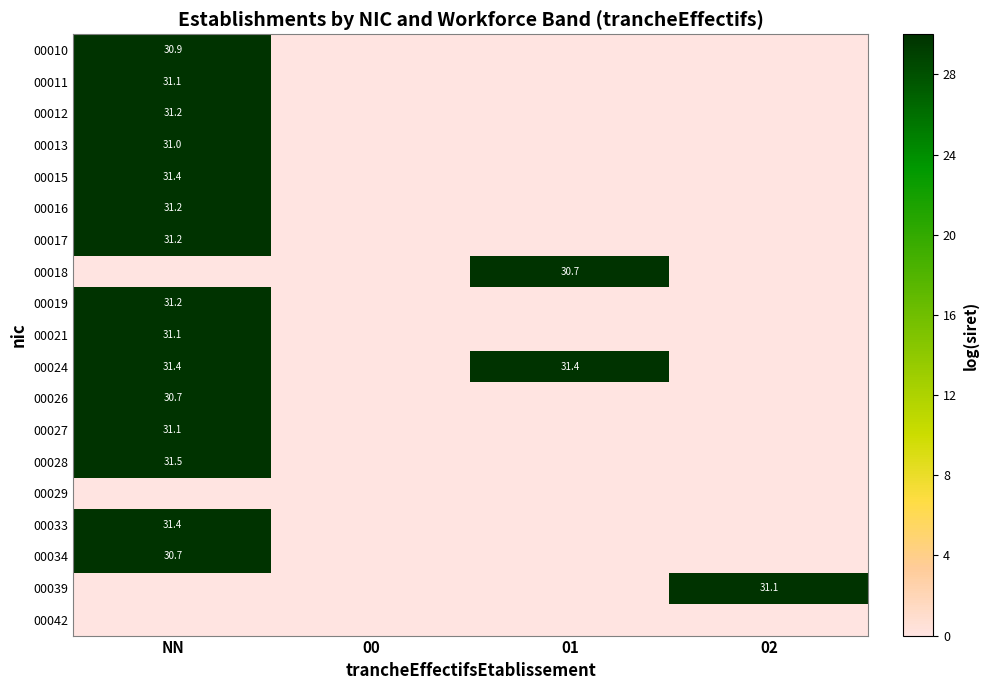

The value of 00017 at 01 is 0.0. True or false?

True